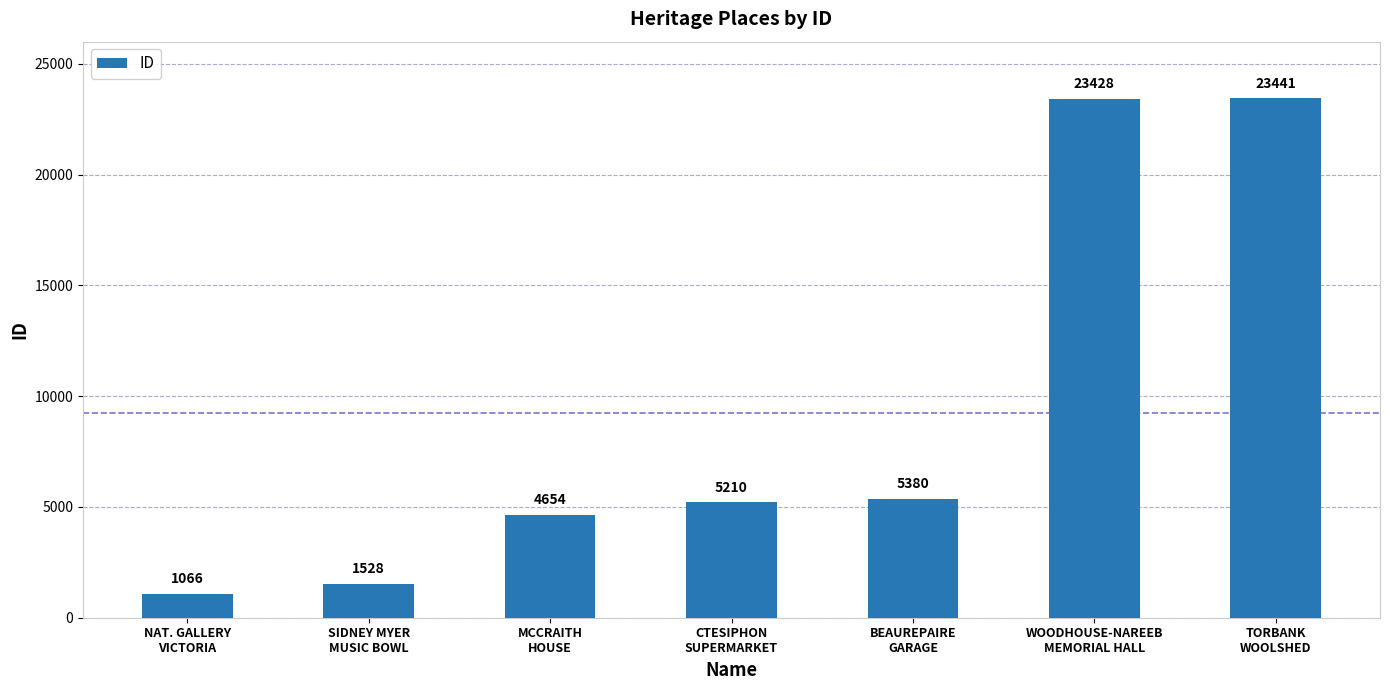

Which label corresponds to the largest value in the chart?

TORBANK
WOOLSHED